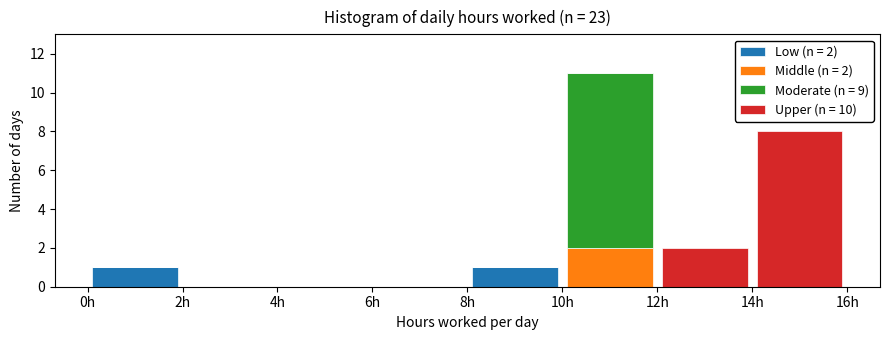

Which range on the x-axis has the tallest stacked bar (by total height)?

10 to 12